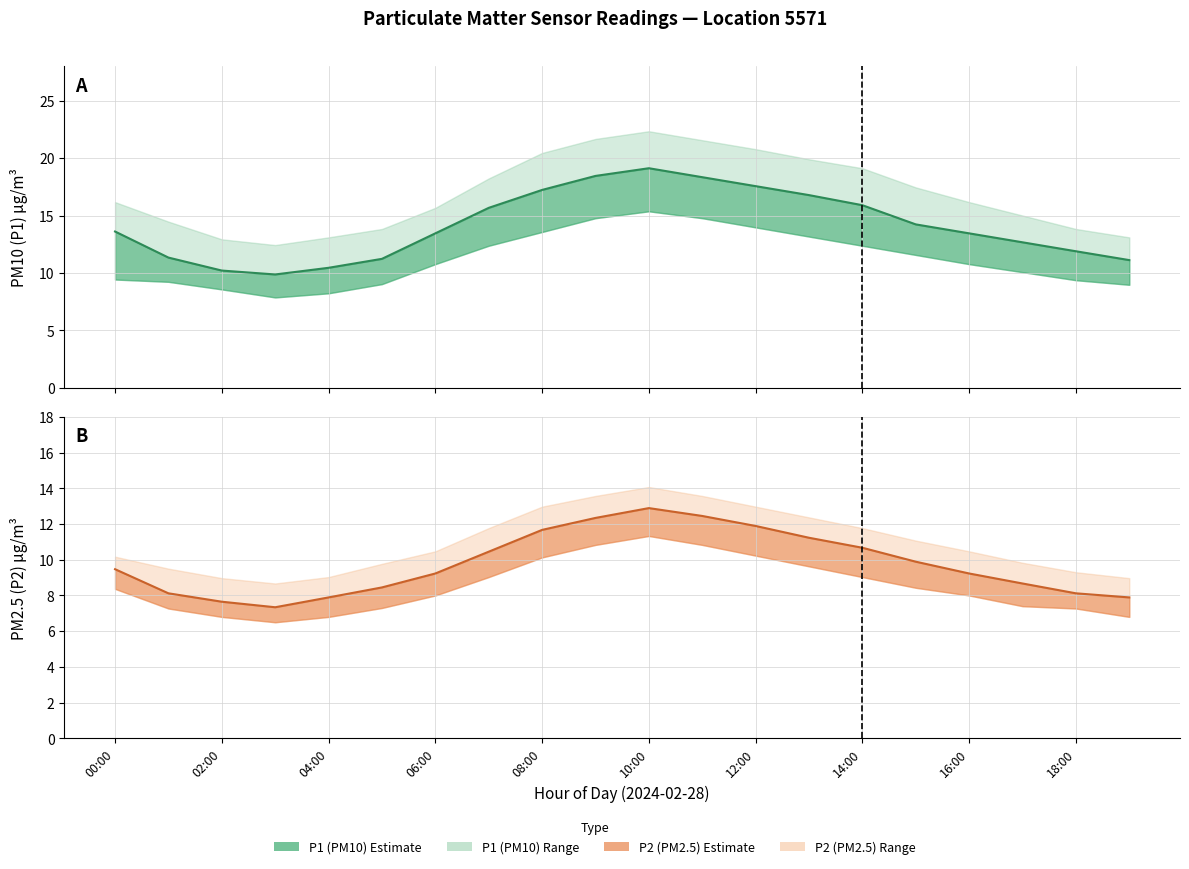

Which series has the largest range (max minus min)?

P1